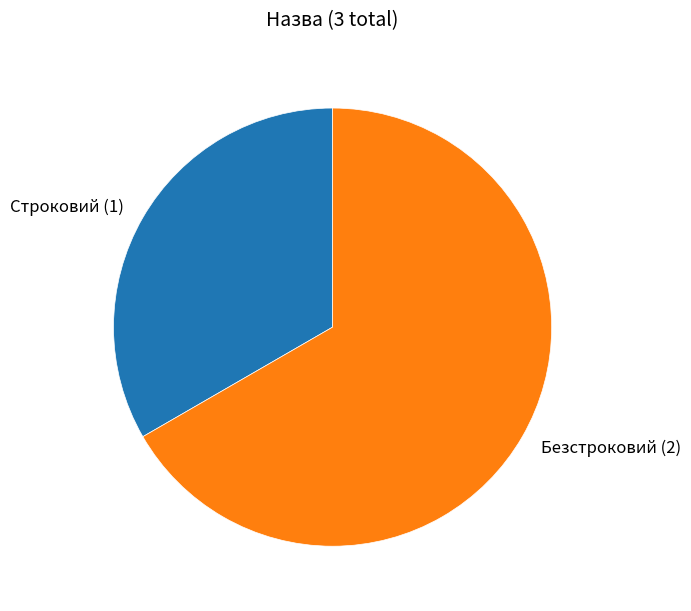

What is the ratio of the value at Строковий (1) to the value at Безстроковий (2)?

0.5